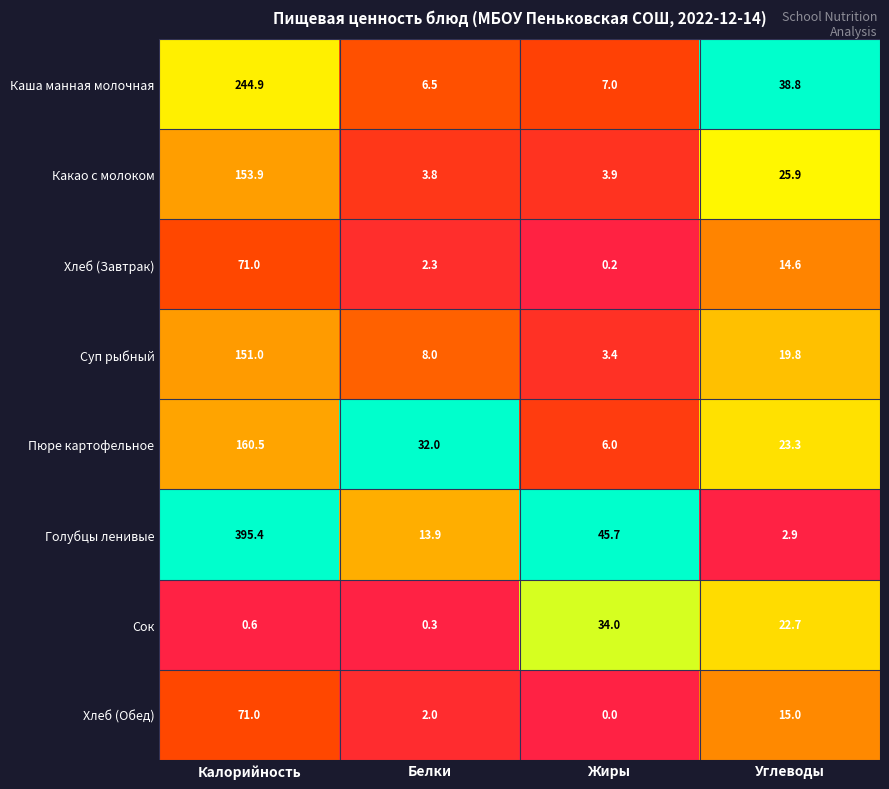

How many categories are shown in the chart?

4